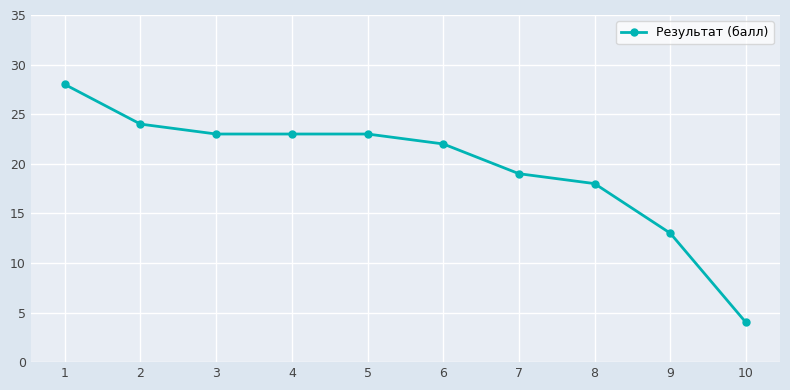

Where is the data nearest to the value 16?

8